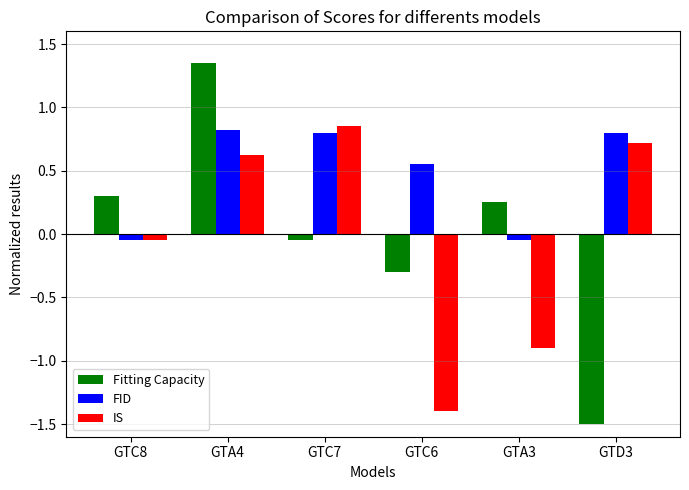

Which series changed the most between GTC8 and GTA4?

Fitting Capacity